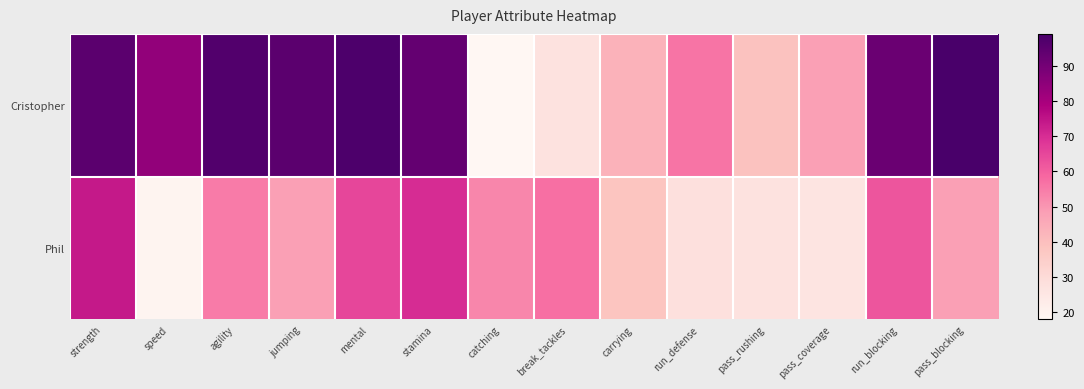

Reading left to right, transcribe all the data shown in this chart.

Cristopher: strength=95	speed=84	agility=97	jumping=95	mental=98	stamina=93	catching=18	break_tackles=27	carrying=43	run_defense=56	pass_rushing=39	pass_coverage=48	run_blocking=92	pass_blocking=99
Phil: strength=74	speed=19	agility=55	jumping=48	mental=65	stamina=70	catching=53	break_tackles=57	carrying=38	run_defense=28	pass_rushing=27	pass_coverage=26	run_blocking=62	pass_blocking=48